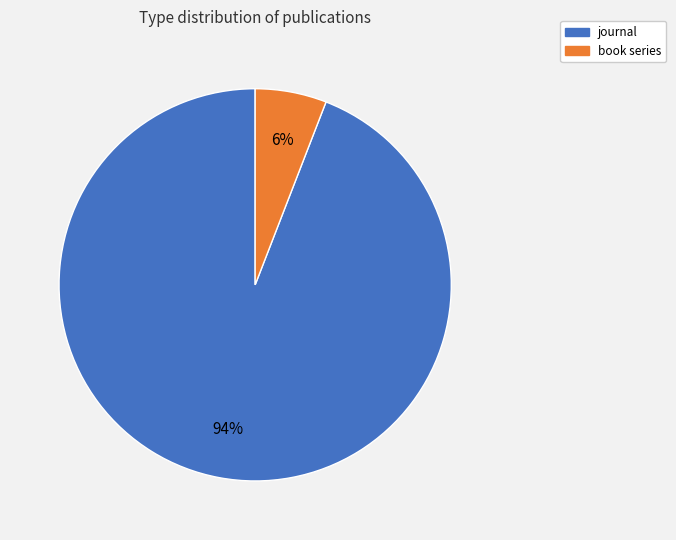

True or false: journal accounts for 94% of the total.

True